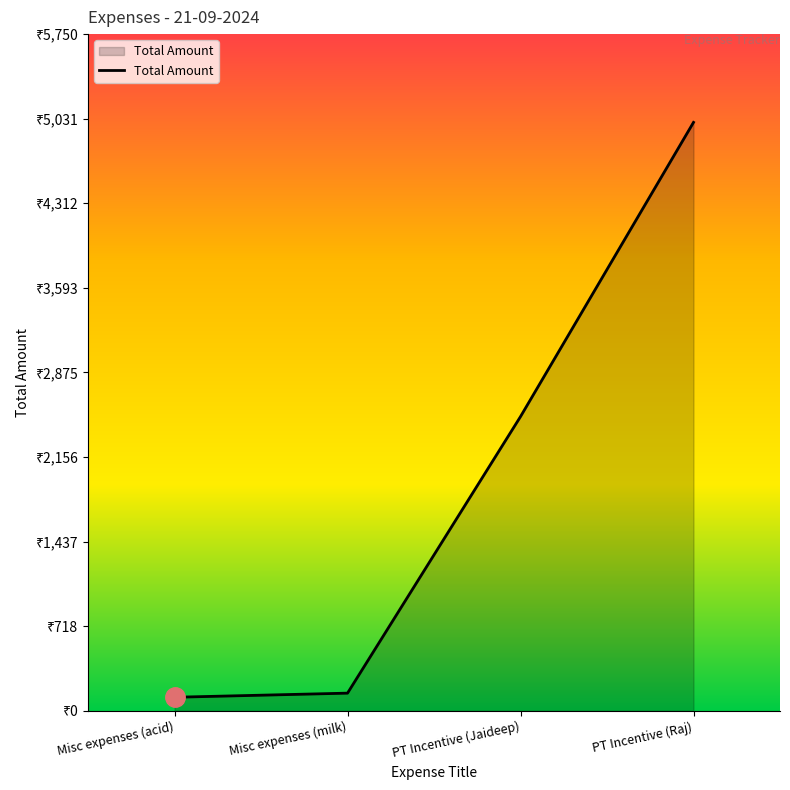

Rank the categories by value from lowest to highest.

Misc expenses (acid), Misc expenses (milk), PT Incentive (Jaideep), PT Incentive (Raj)